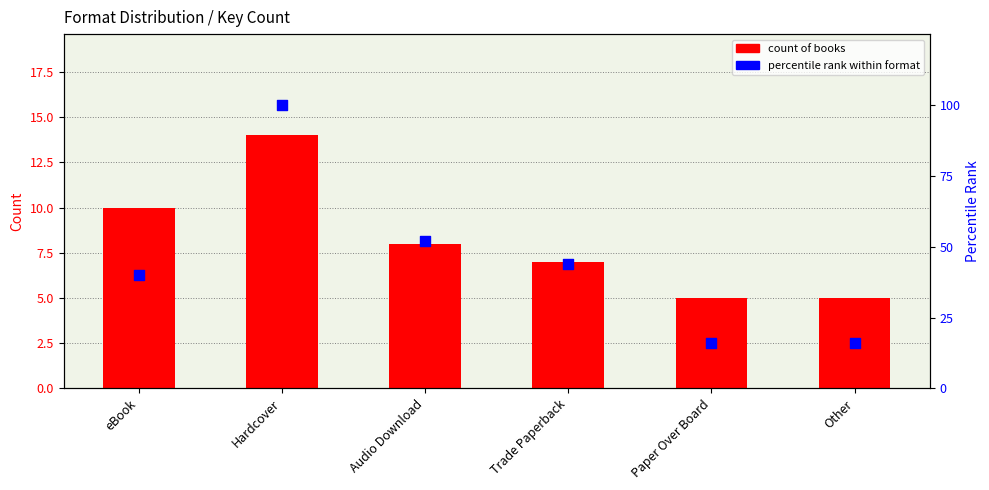

Which series contains the highest Y value?

percentile rank within format